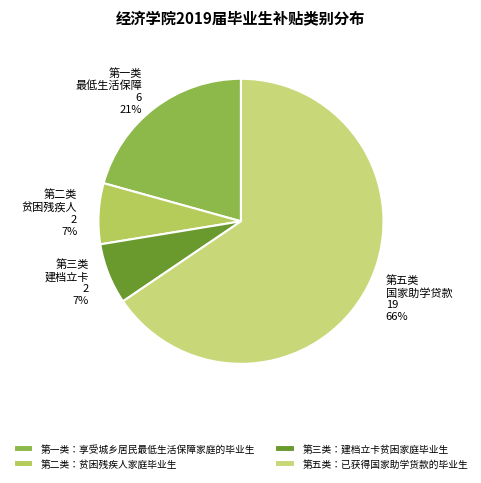

Is it true that 第二类：贫困残疾人家庭毕业生 is 7% of the pie?

True